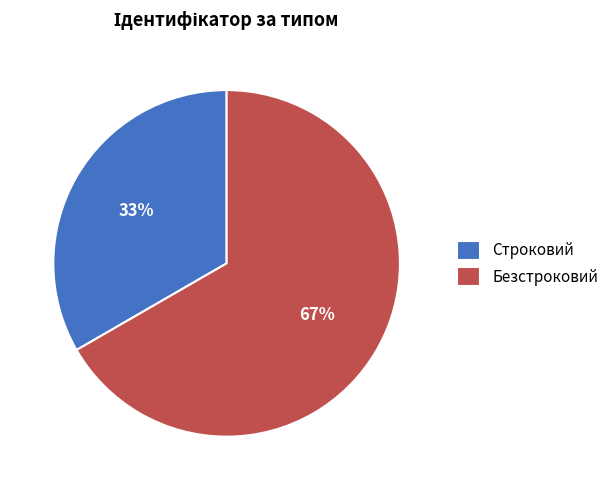

Combined, do Строковий and Безстроковий account for over 50%?

Yes